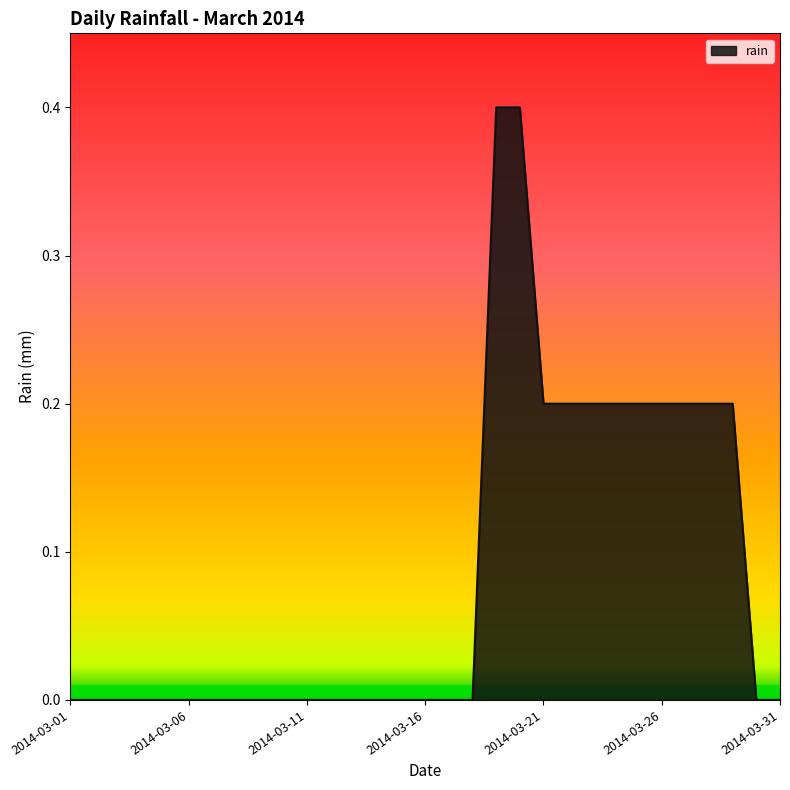

What is the maximum value shown in the chart?

0.4